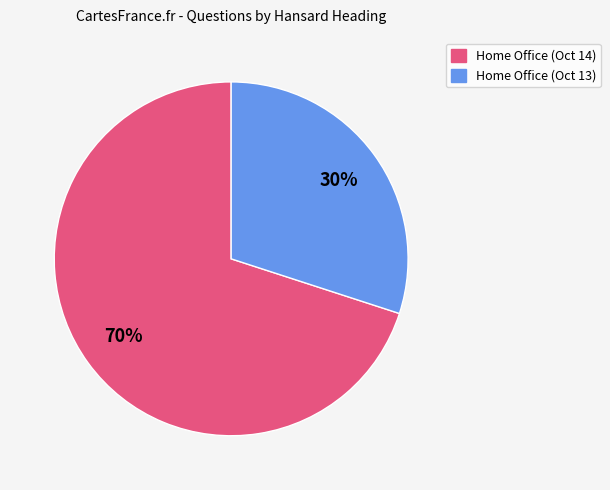

To the nearest percent, what portion does Home Office (Oct 14) represent?

70%